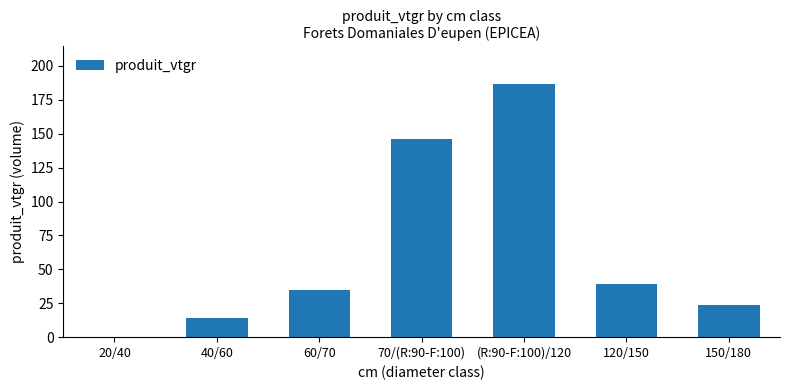

What is the sum of all values?

444.6